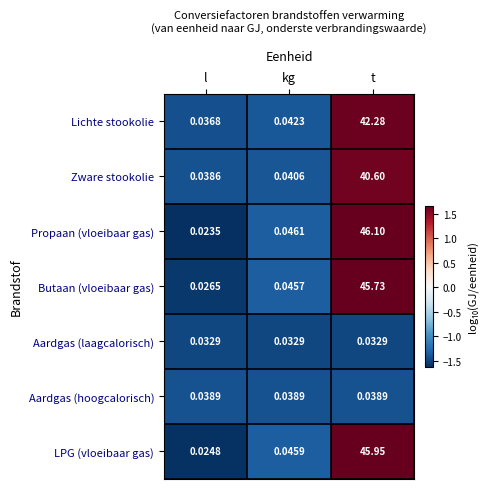

Rank the series by their maximum value, from highest to lowest.

Propaan (vloeibaar gas), LPG (vloeibaar gas), Butaan (vloeibaar gas), Lichte stookolie, Zware stookolie, Aardgas (hoogcalorisch), Aardgas (laagcalorisch)